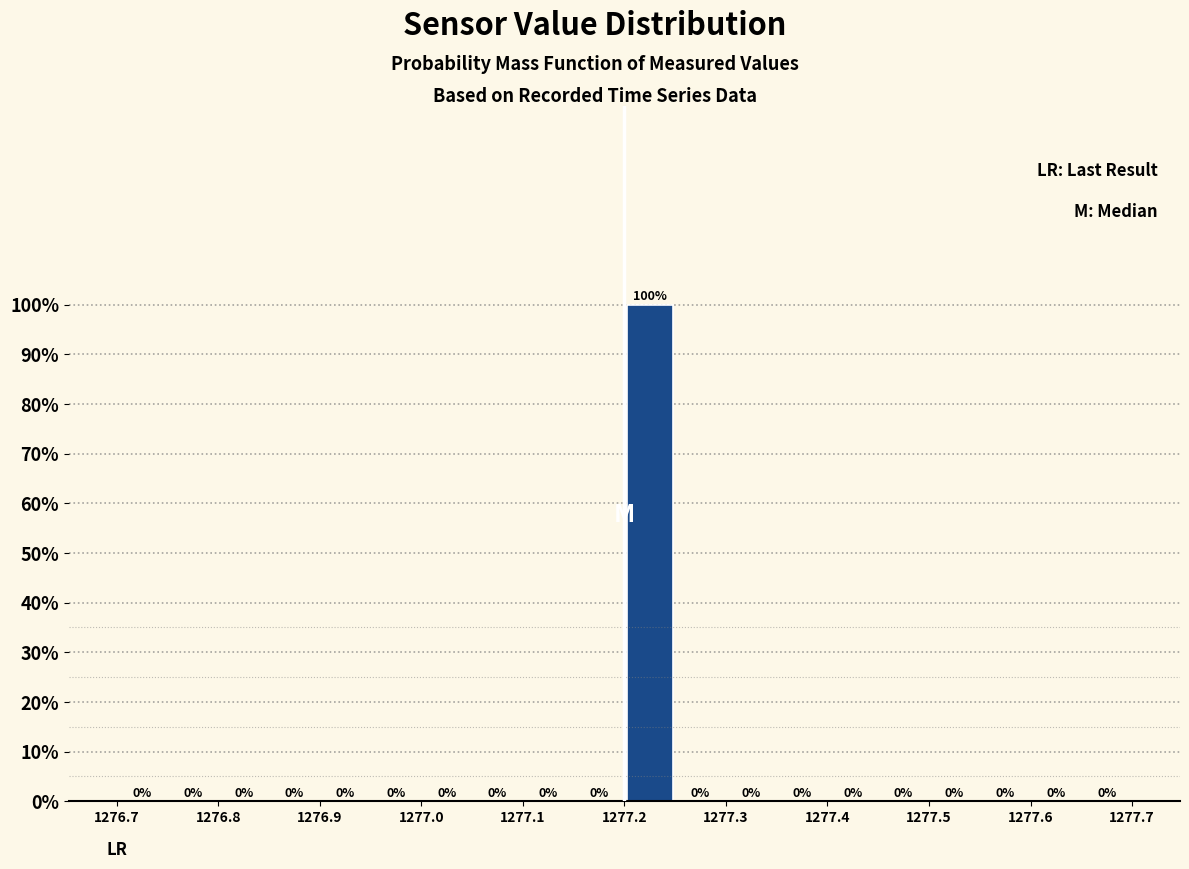

Over which range of the x-axis is the bar tallest?

1277.19 to 1277.24